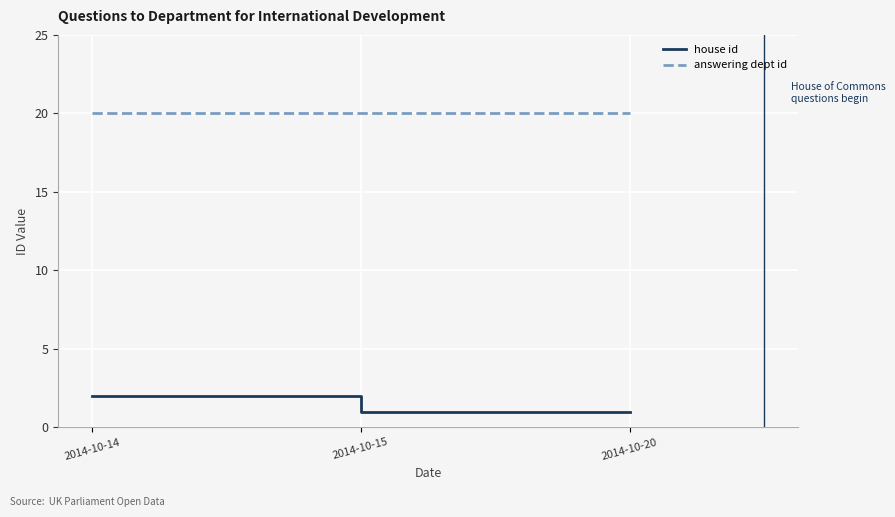

What is the highest value of the answering dept id series?

20